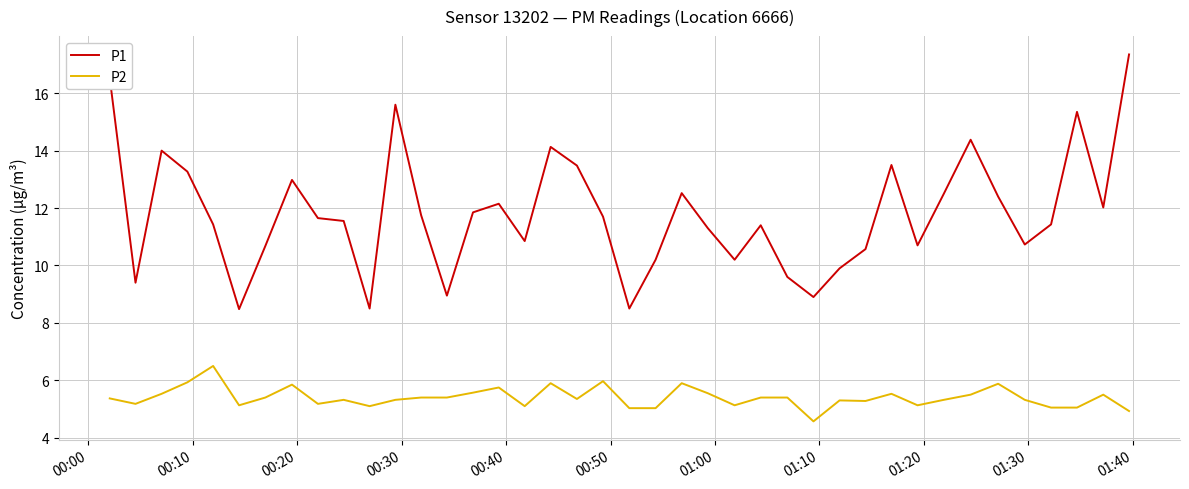

True or false: P1 and P2 intersect in this chart.

False